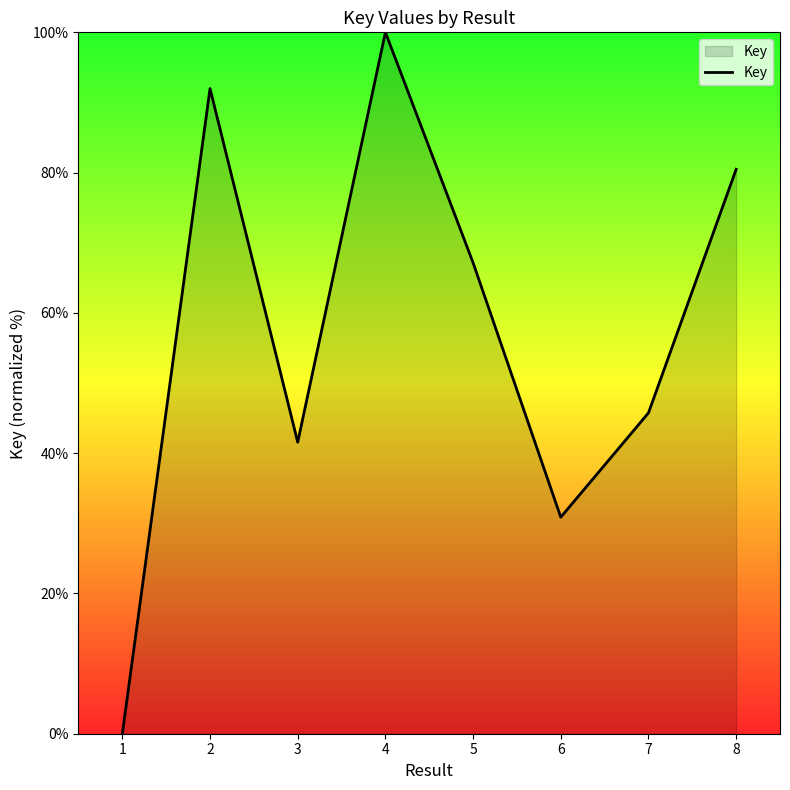

What is the difference between the maximum and minimum values?

100.0